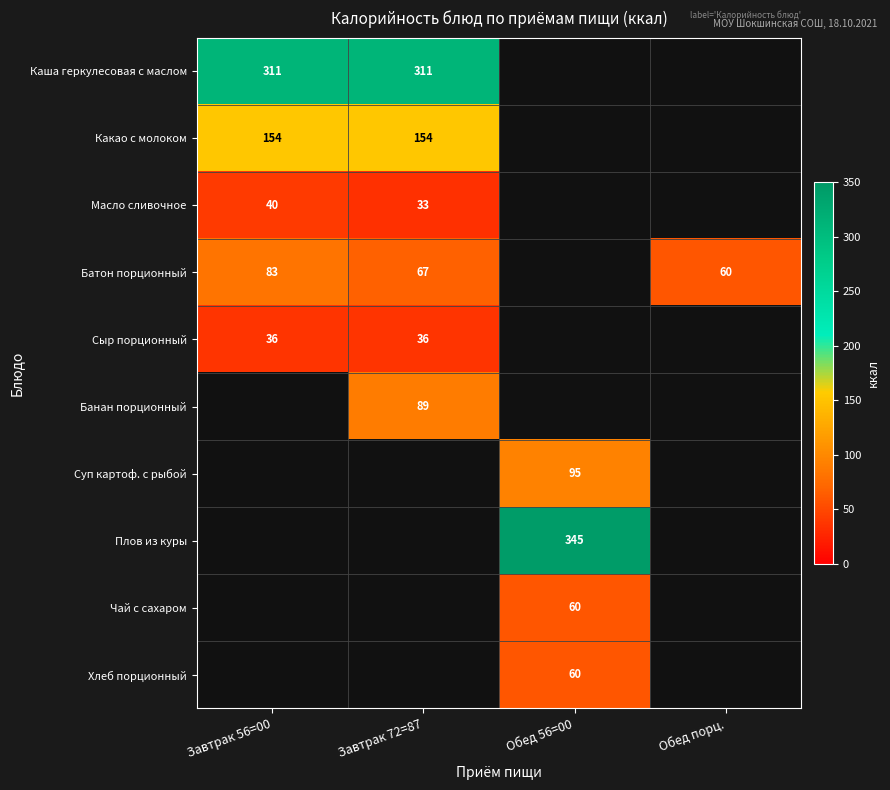

What is the greatest value displayed?

345.0